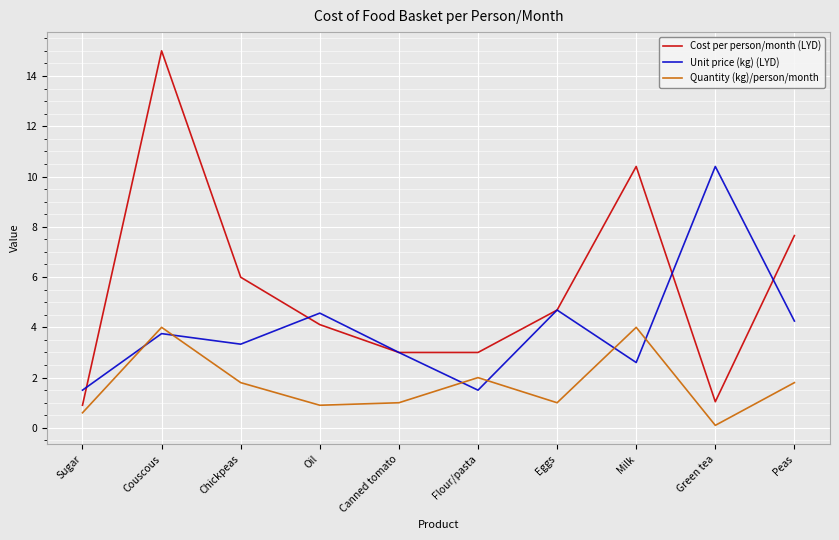

What is the minimum value shown in the chart?

0.1